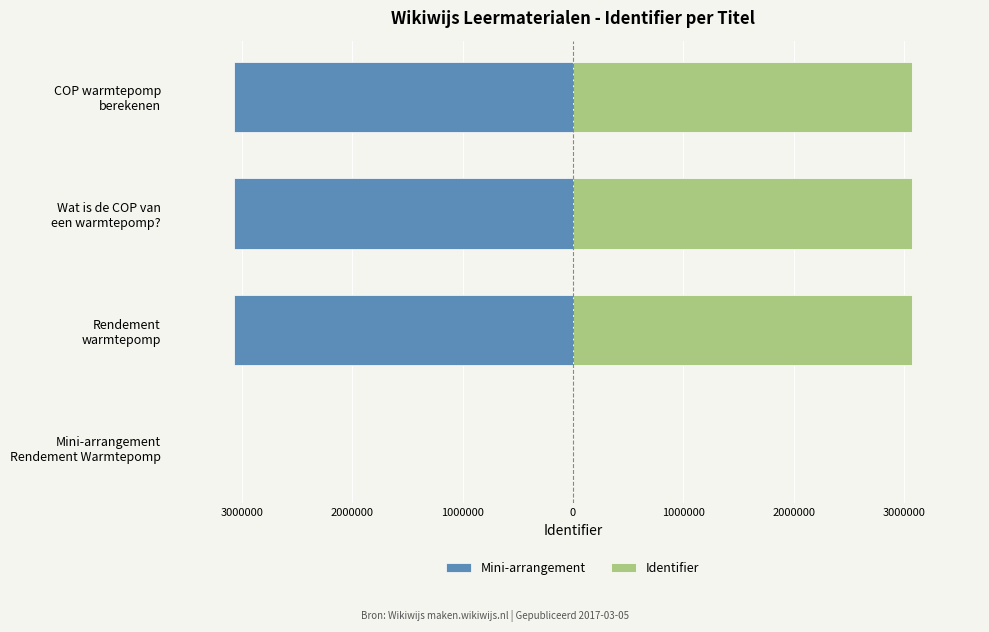

What is the value of the Identifier bar at the 2nd from the left?

3072151